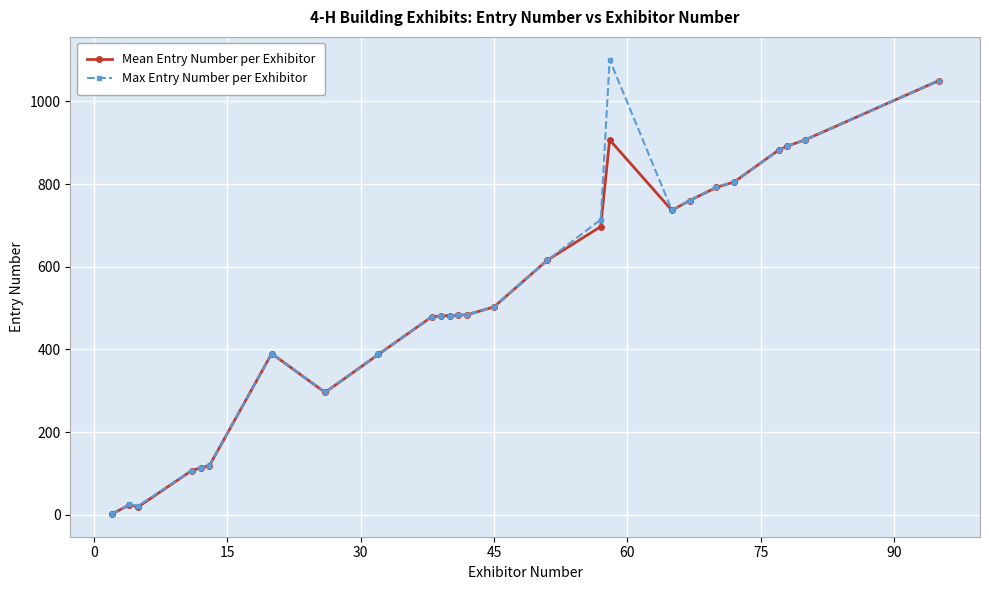

Which series has the largest range (max minus min)?

Max Entry Number per Exhibitor